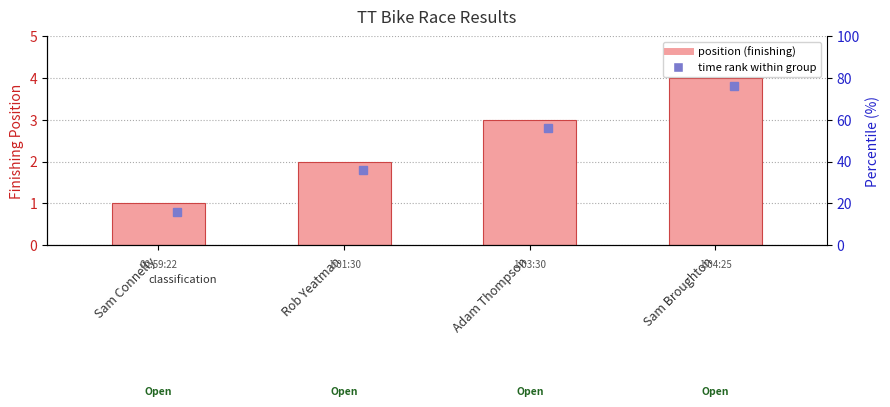

Reading left to right, extract all data points from this chart.

1	2	3	4